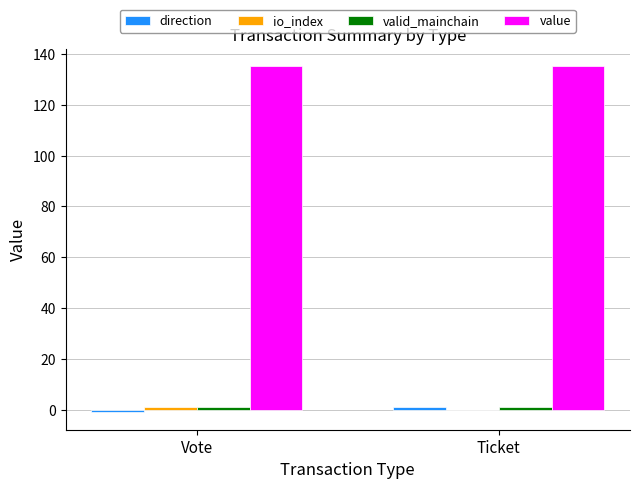

Which series has the largest total across all categories?

value